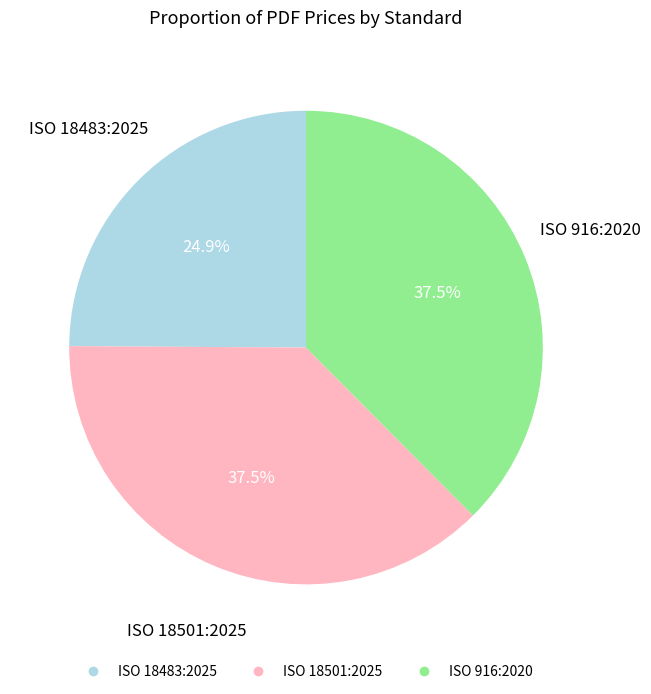

Does ISO 18483:2025 account for over 50% of the chart?

No